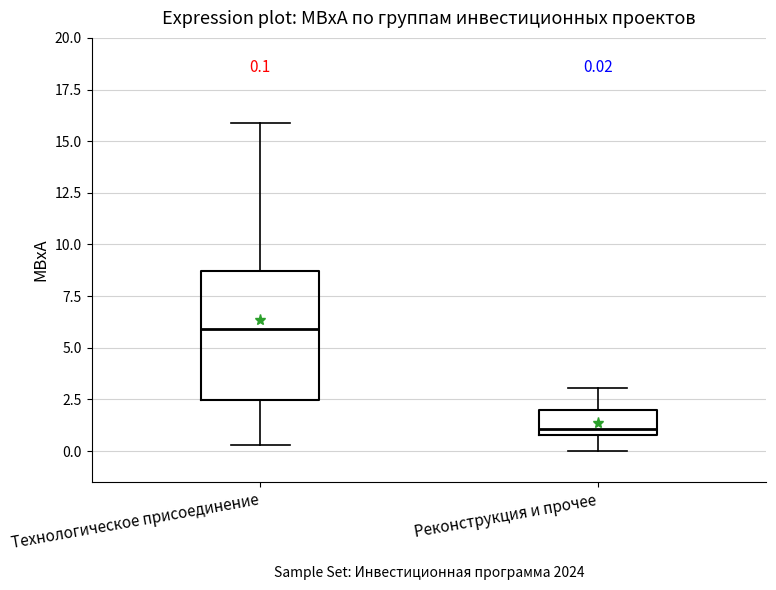

Comparing the boxes themselves (not the whiskers), which one is the tallest?

Технологическое присоединение